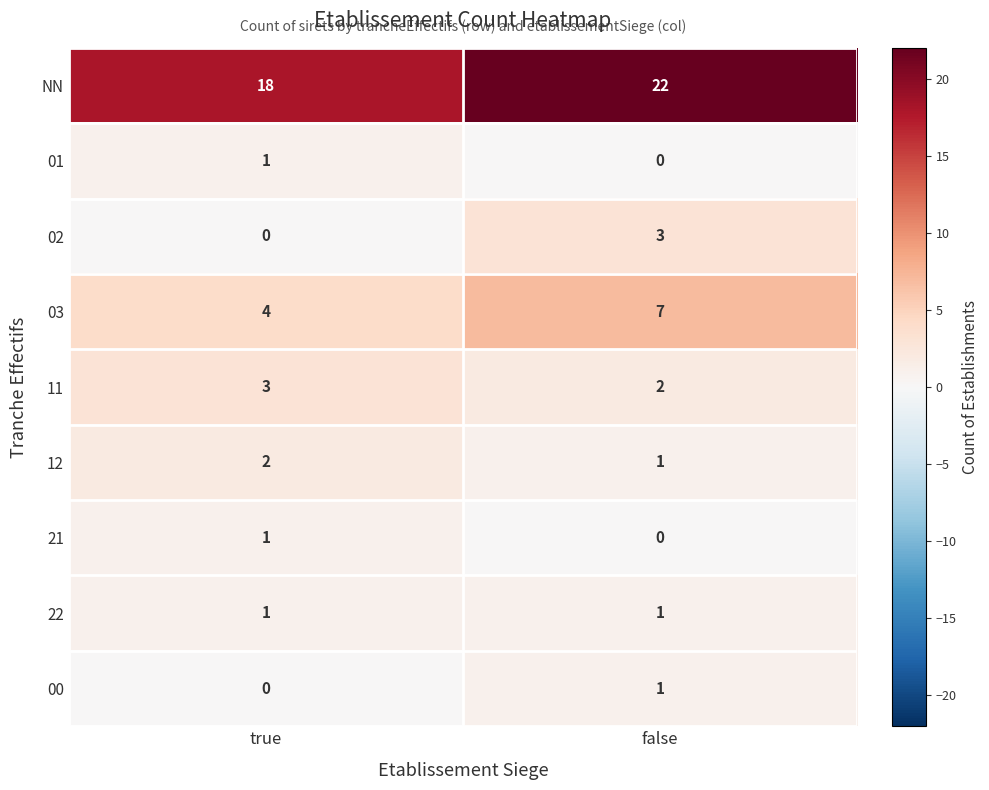

Reading right to left, list all the values displayed in this chart.

NN: 22	18
01: 0	1
02: 3	0
03: 7	4
11: 2	3
12: 1	2
21: 0	1
22: 1	1
00: 1	0